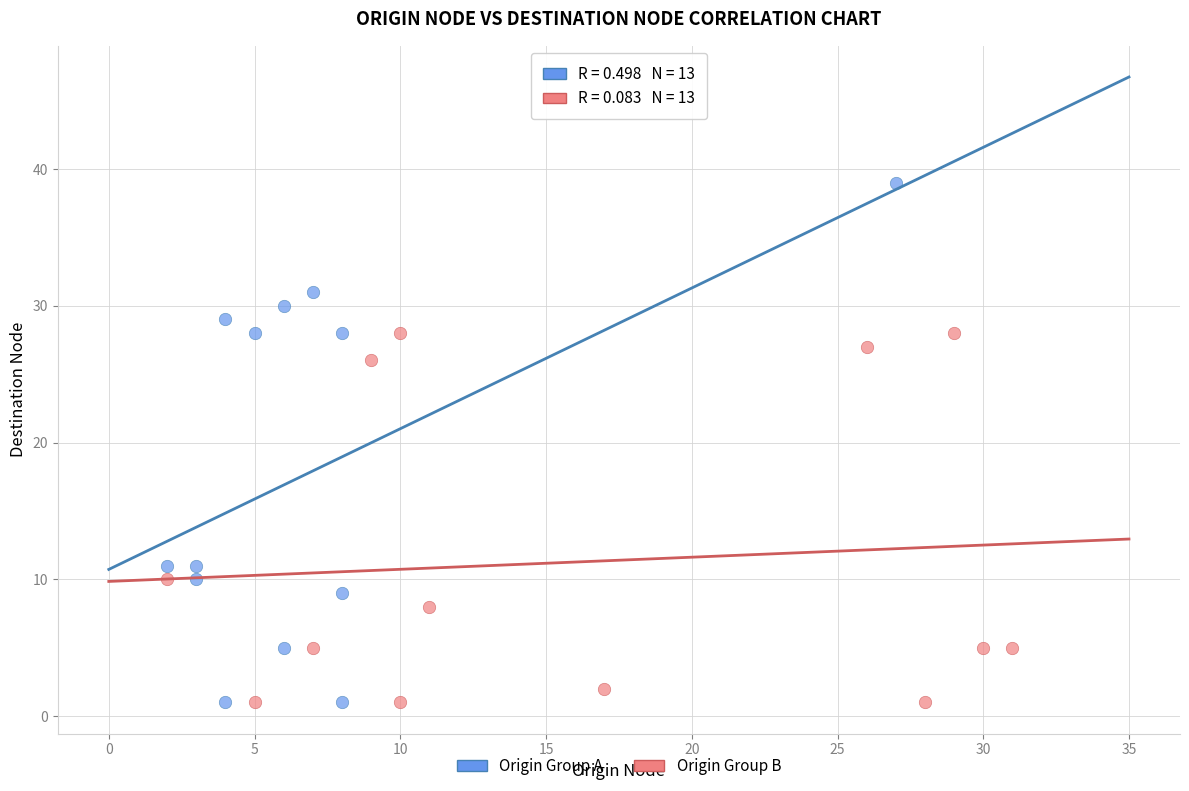

Which series has the widest spread of Y values?

Origin Group A